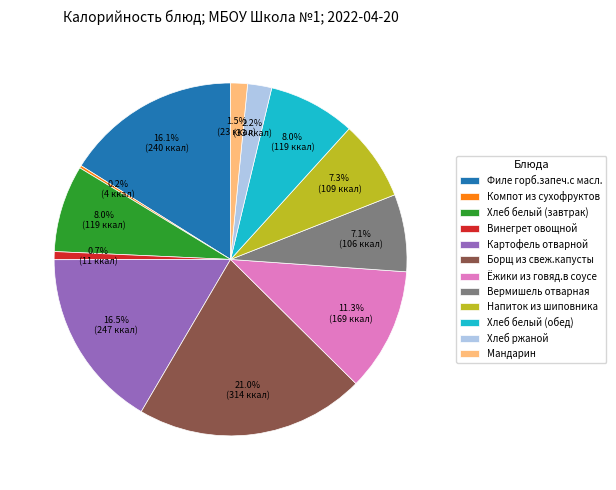

Which slice is the largest?

Борщ из свеж.капусты